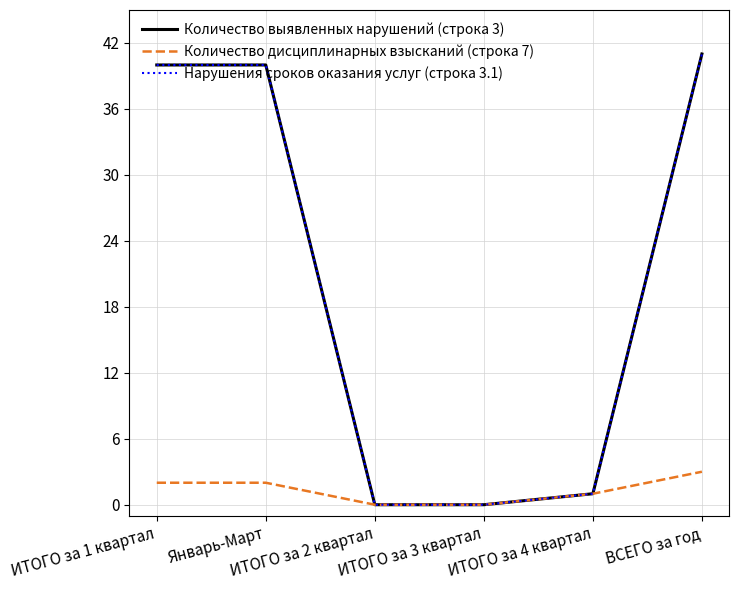

True or false: Нарушения сроков оказания услуг (строка 3.1) and Количество выявленных нарушений (строка 3) cross at least once.

False